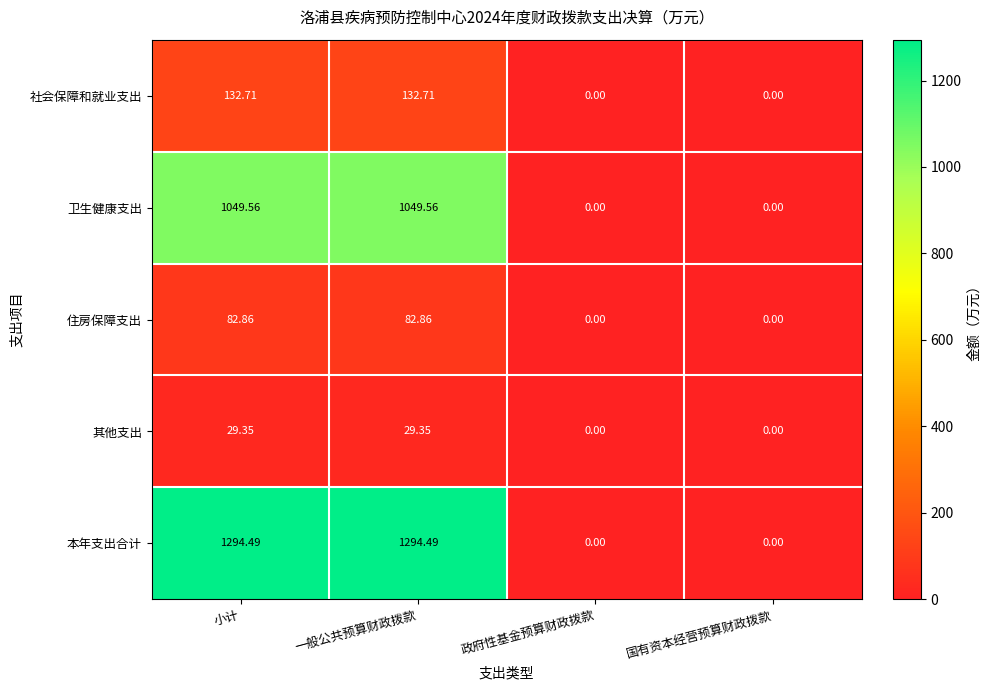

At which label does 社会保障和就业支出 first exceed 132?

小计